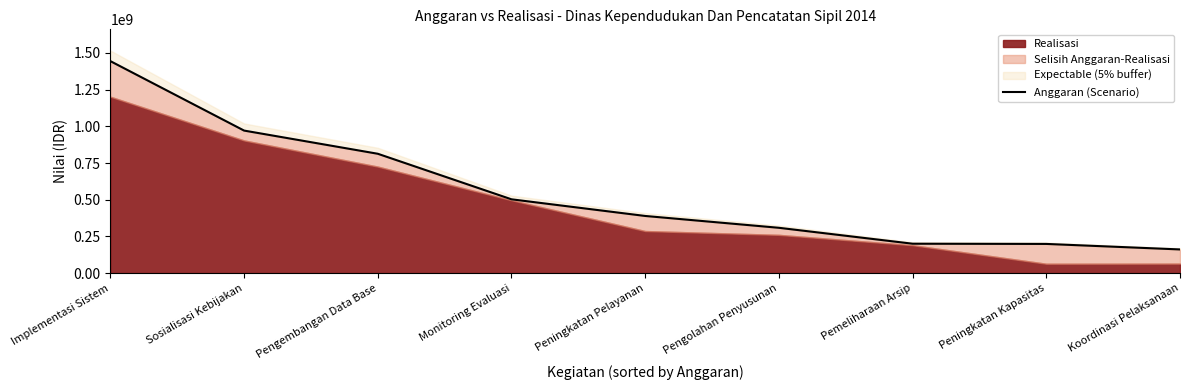

Rank the categories by value from lowest to highest.

Koordinasi Pelaksanaan, Peningkatan Kapasitas, Pemeliharaan Arsip, Pengolahan Penyusunan, Peningkatan Pelayanan, Monitoring Evaluasi, Pengembangan Data Base, Sosialisasi Kebijakan, Implementasi Sistem